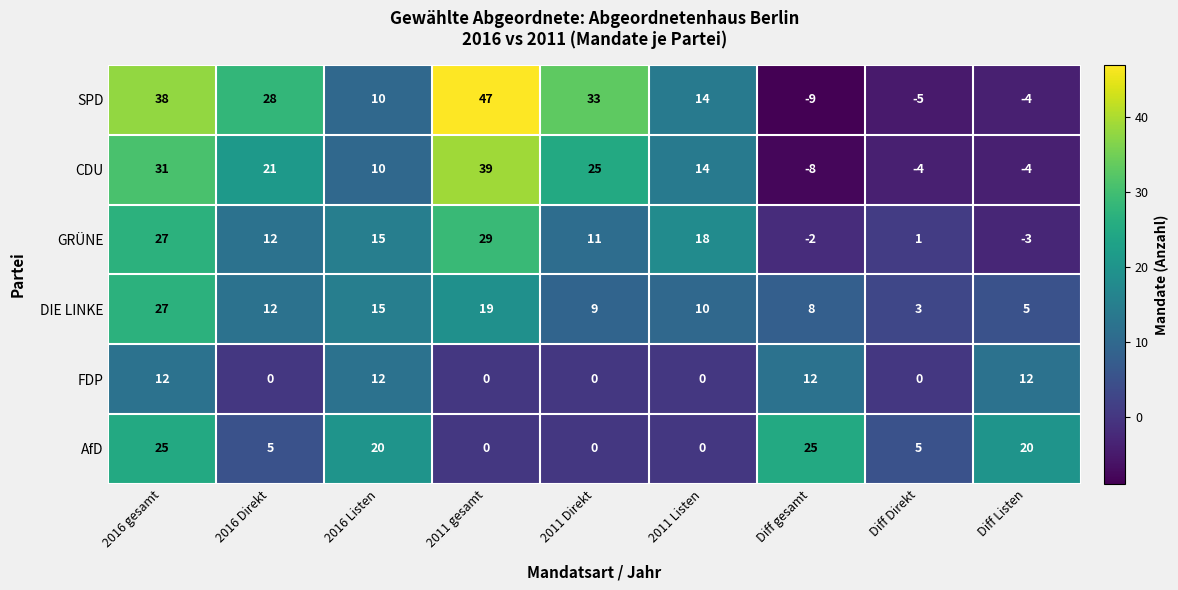

Count the number of data series in this chart.

6